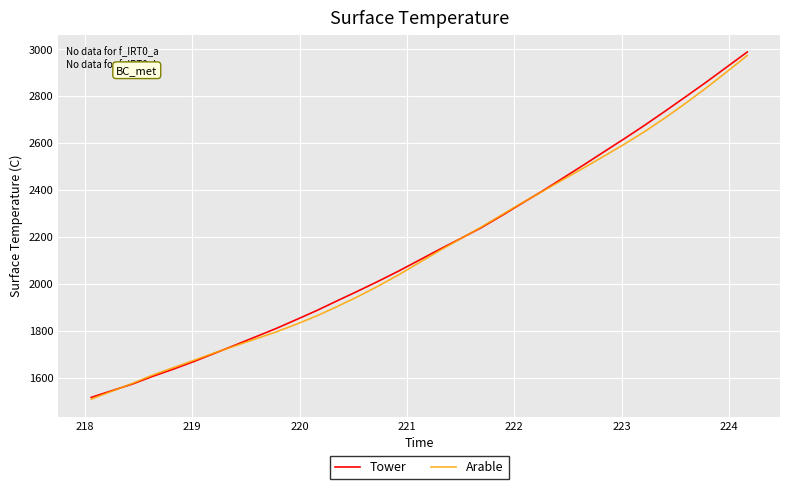

What is the average value of the Tower series?

2154.6